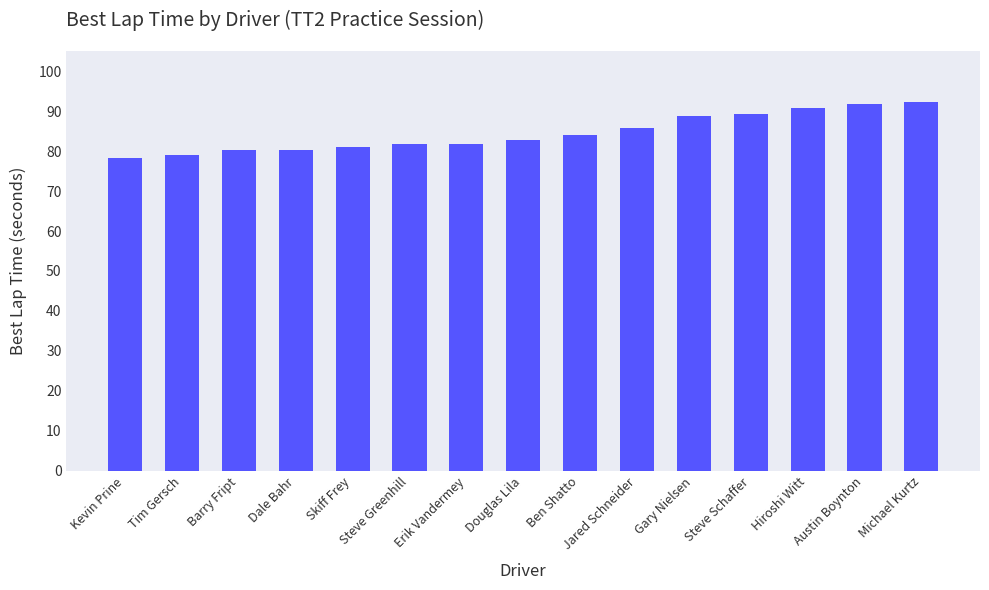

What is the minimum value shown in the chart?

78.3